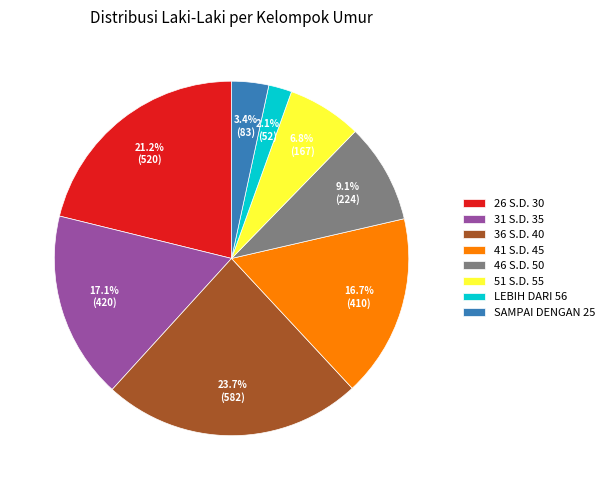

How many segments does this pie chart have?

8